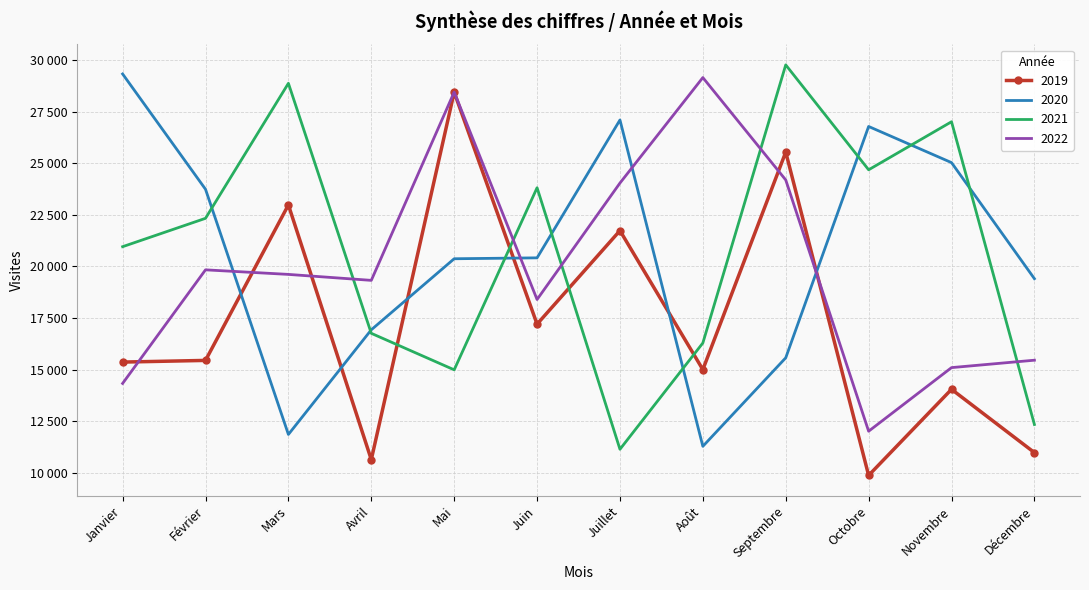

True or false: 2019 and 2021 intersect in this chart.

True